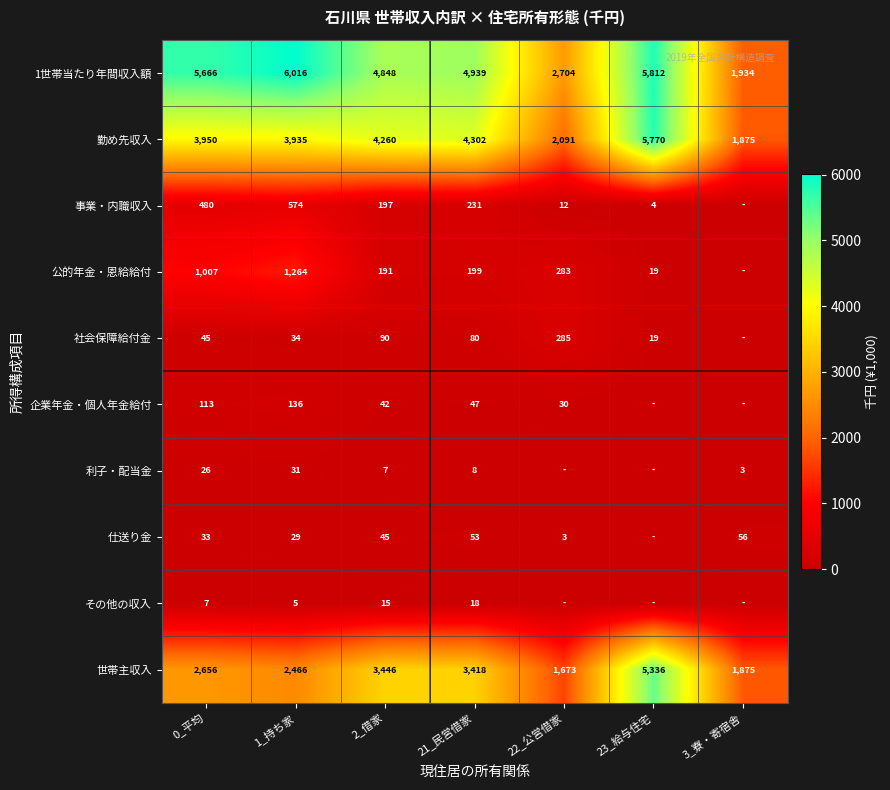

At which label does 1世帯当たり年間収入額 first exceed 4939?

0_平均